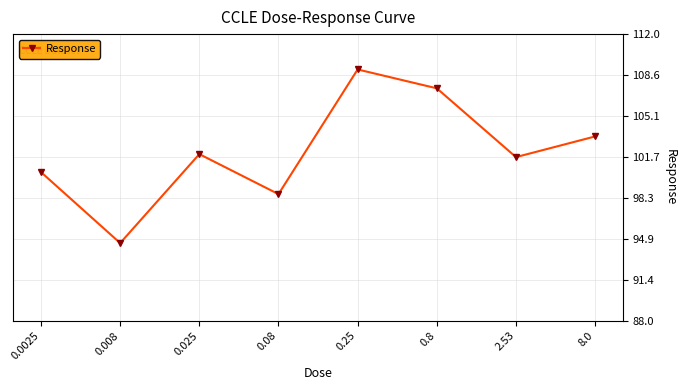

List the labels in order of value, smallest first.

0.008, 0.08, 0.0025, 2.53, 0.025, 8.0, 0.8, 0.25